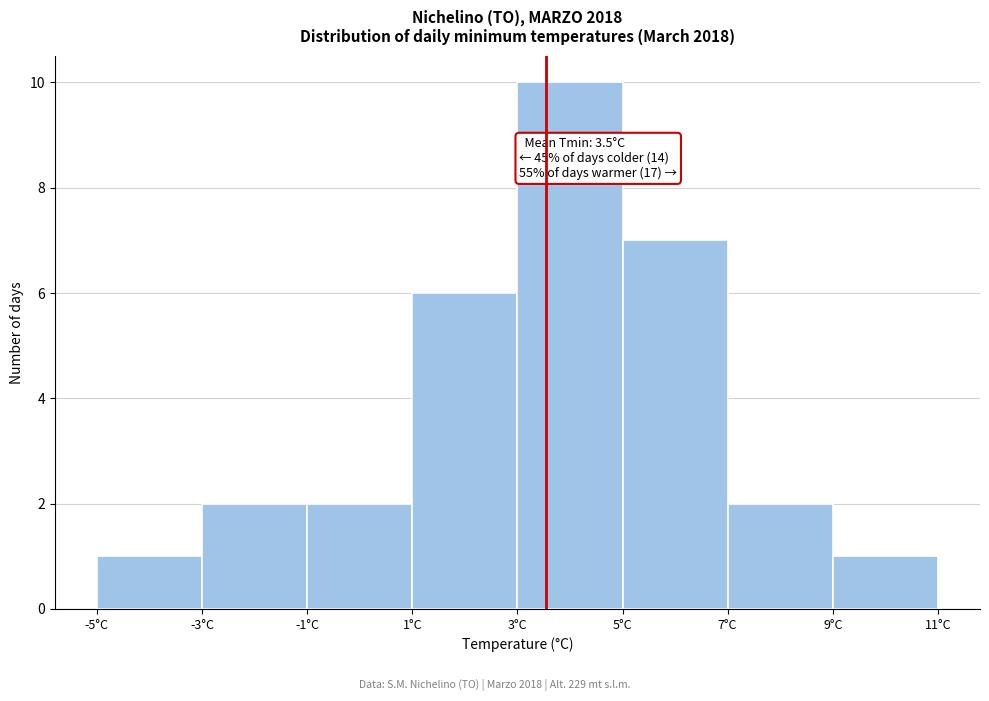

Which range on the x-axis has the tallest bar?

3 to 5